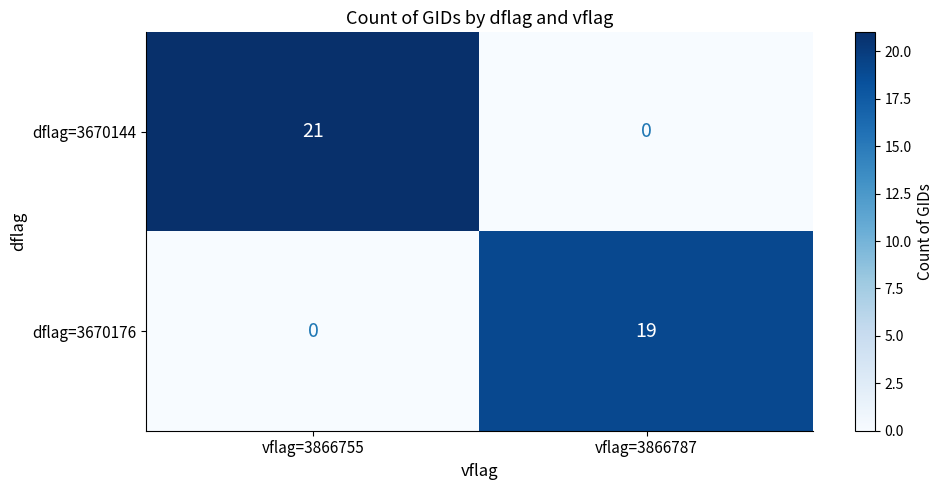

Which series changed the most between vflag=3866755 and vflag=3866787?

dflag=3670144